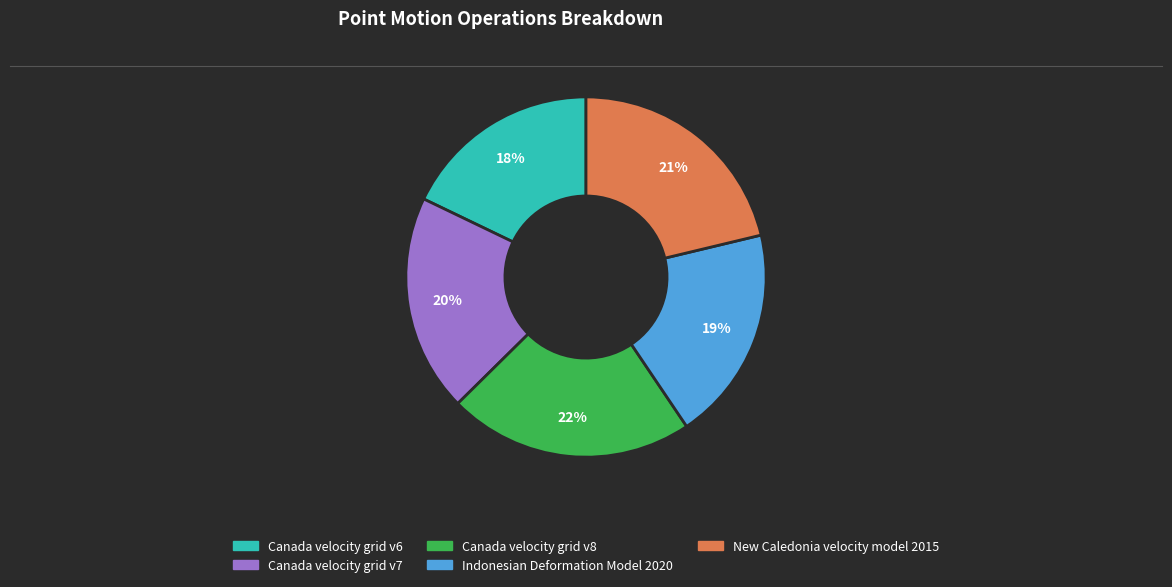

Do New Caledonia velocity model 2015 and Canada velocity grid v8 together represent more than half of the pie?

No